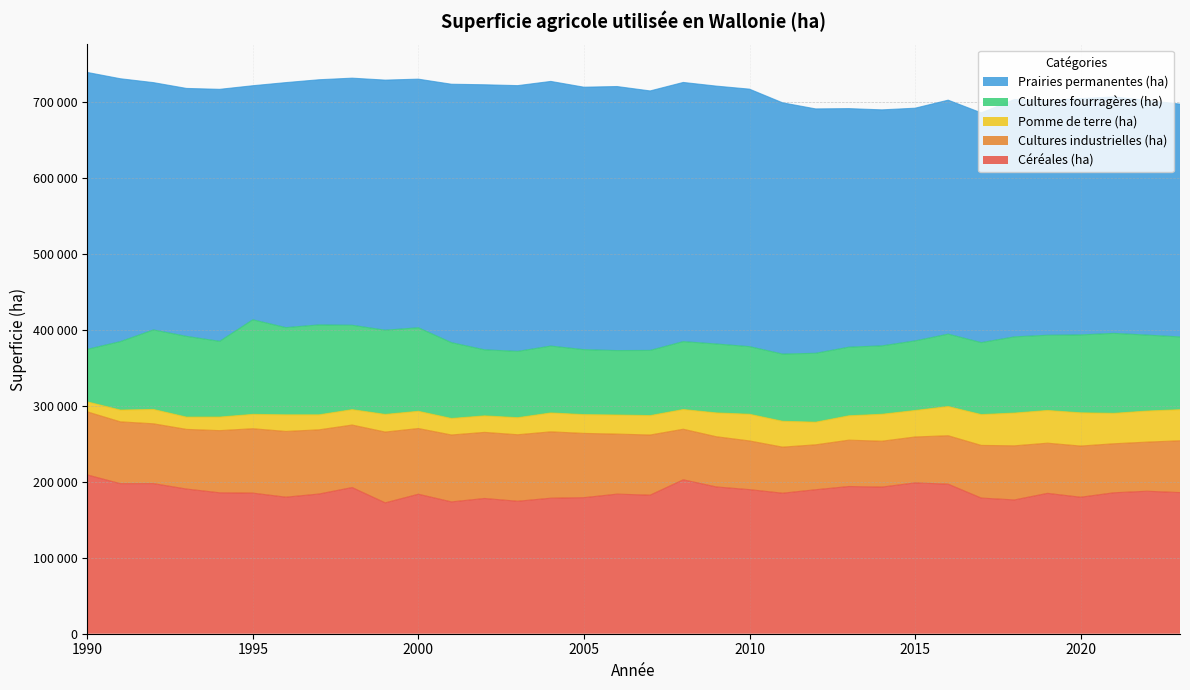

True or false: Cultures industrielles (ha) and Céréales (ha) cross at least once.

False